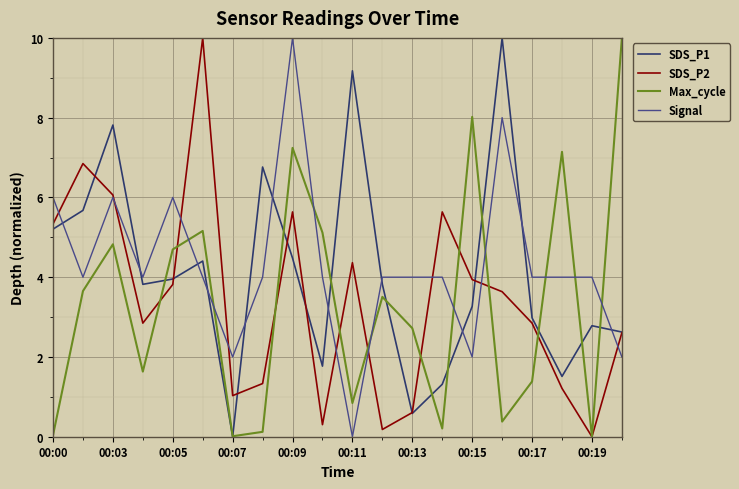

What is the difference between the maximum and minimum values in the SDS_P1 series?

10.0